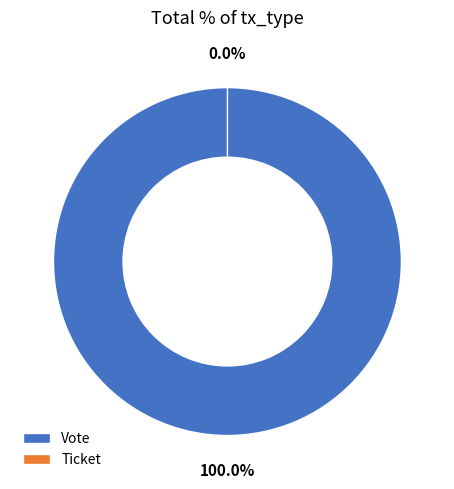

Between Vote and Ticket, which is larger?

Vote